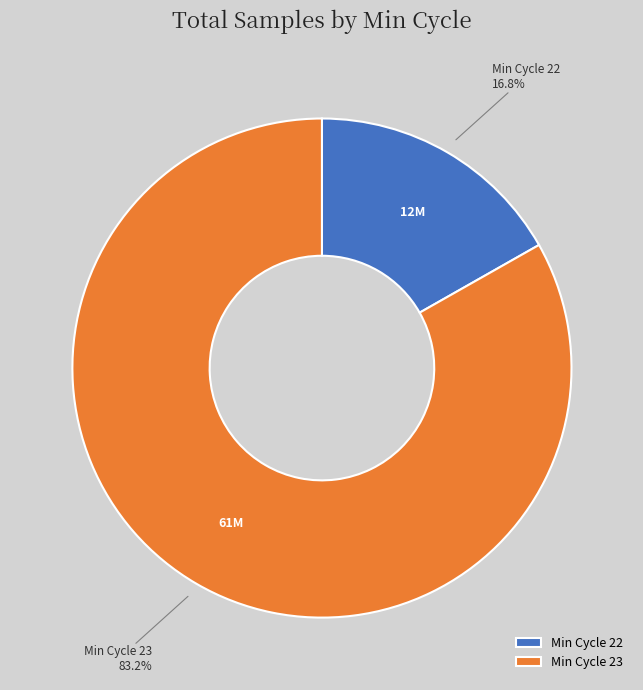

Which slice is the largest?

Min Cycle 23